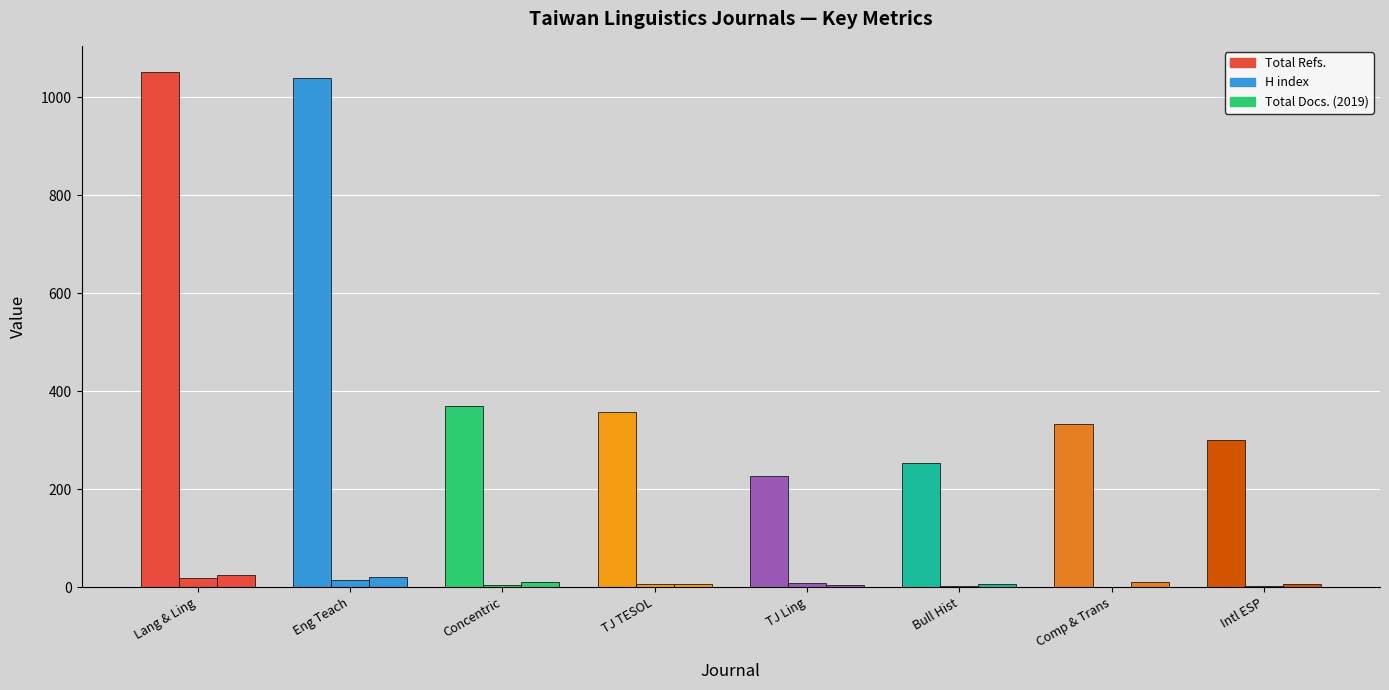

Reading left to right, what are all the values shown in this chart?

Total Refs.: 1052	1038	370	357	226	253	334	300
H index: 19	14	4	6	8	2	1	2
Total Docs. (2019): 26	21	10	7	5	6	11	6